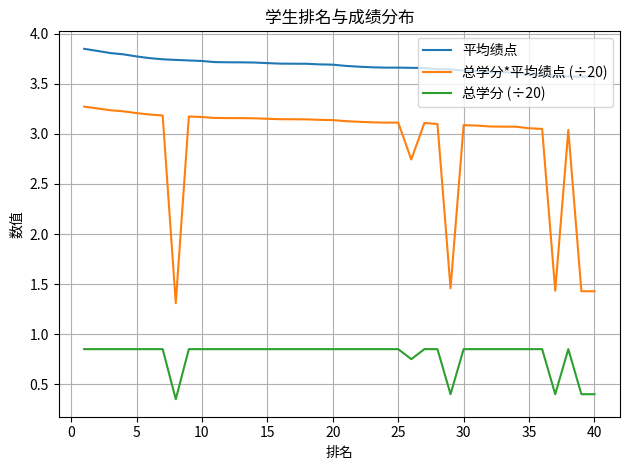

True or false: 总学分*平均绩点 (÷20) and 总学分 (÷20) cross at least once.

False